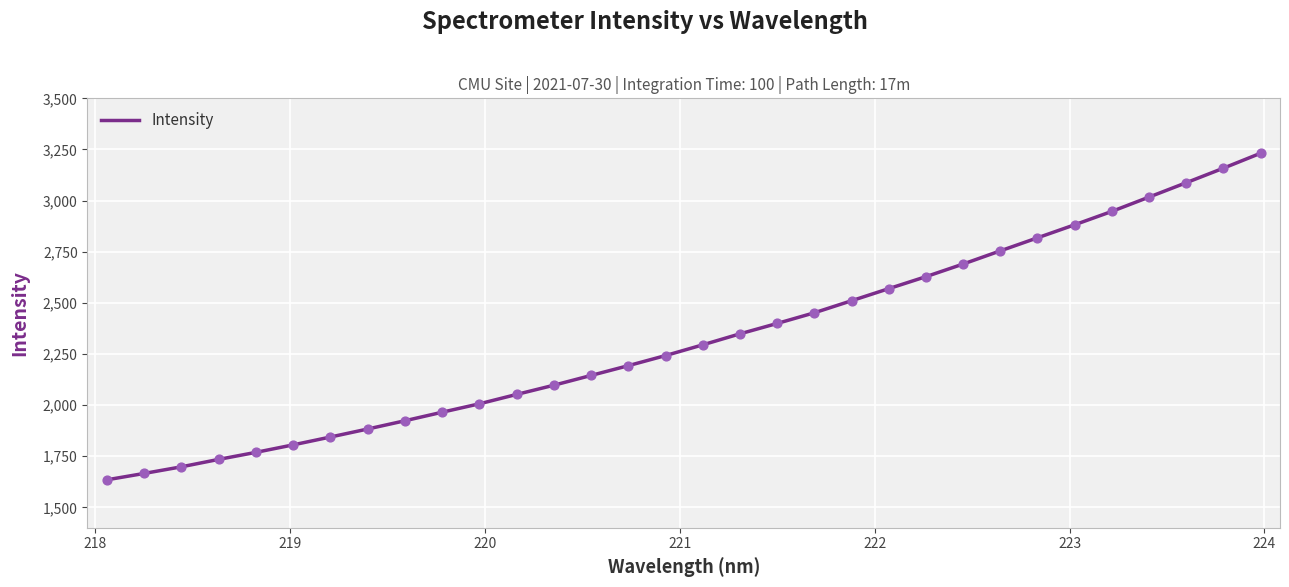

What is the maximum value shown in the chart?

3231.4